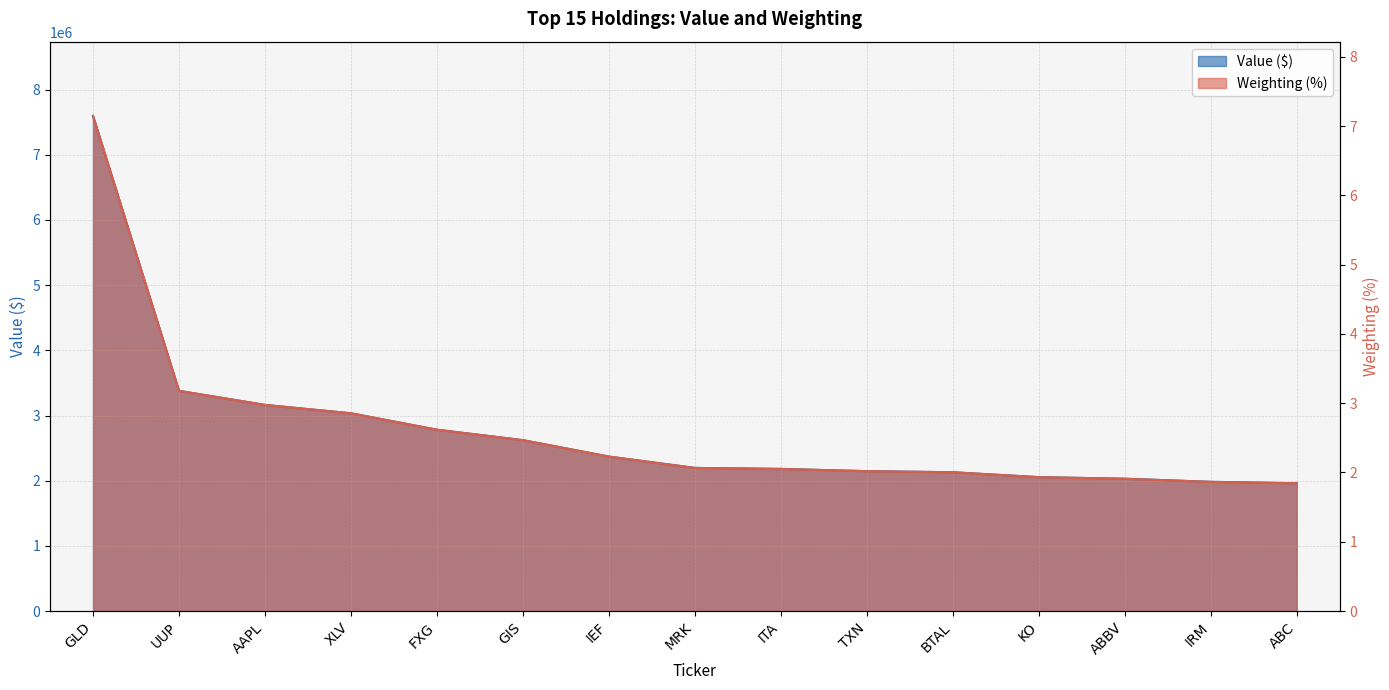

How many distinct data groups are displayed?

2